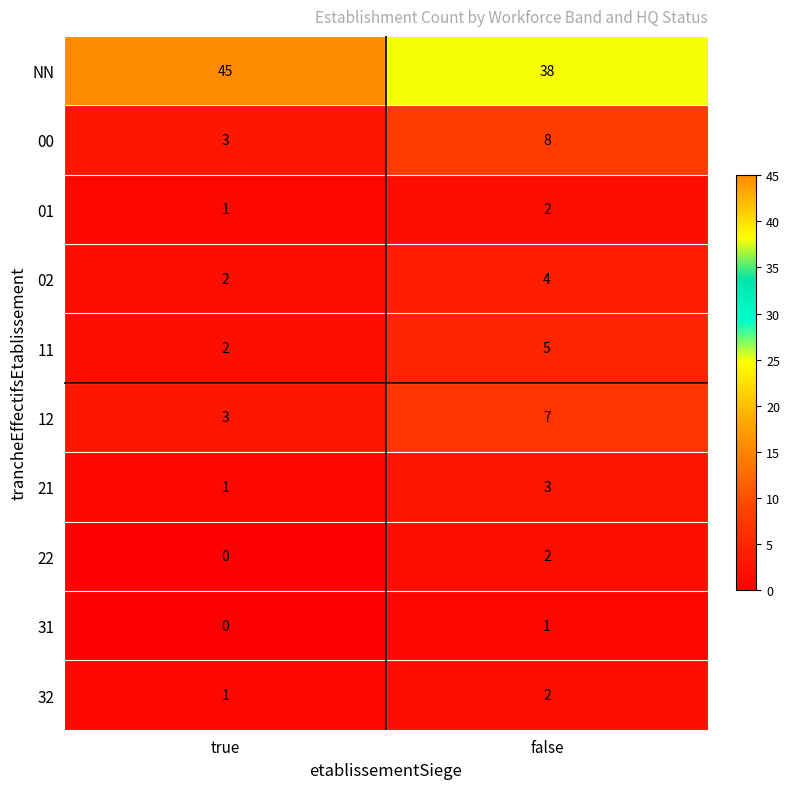

Is the value of 01 at false greater than the value of 11 at false?

No